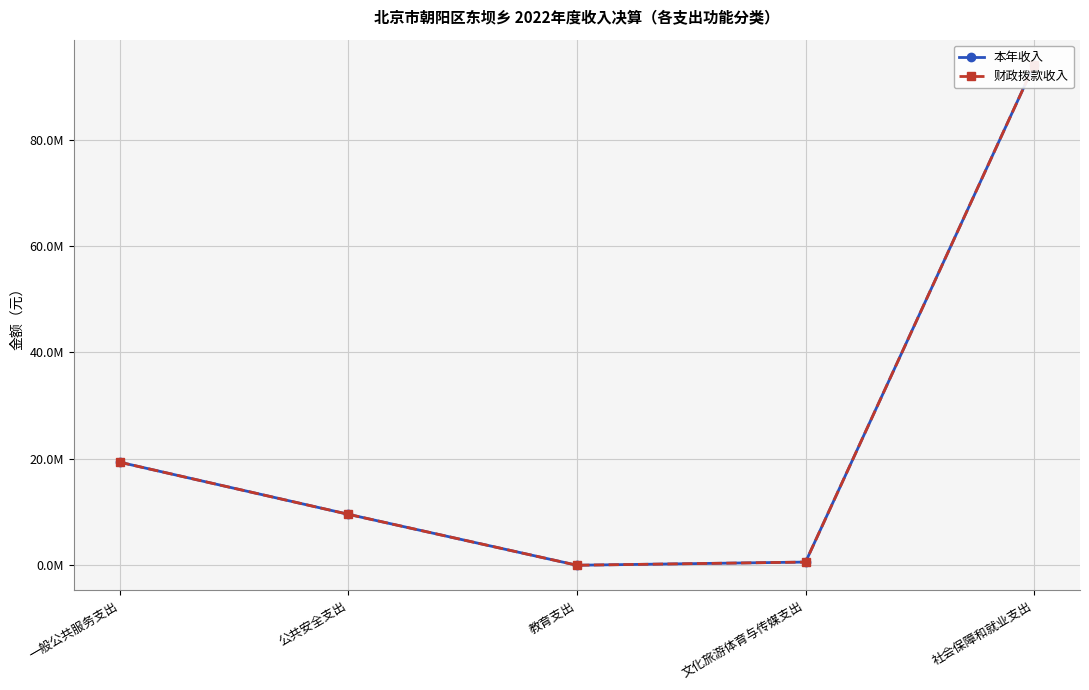

Reading left to right, extract all data points from this chart.

本年收入: 19375785.9	9581938.0	3300.0	600000.0	94073340.8
财政拨款收入: 19375785.9	9581938.0	3300.0	600000.0	94073340.8